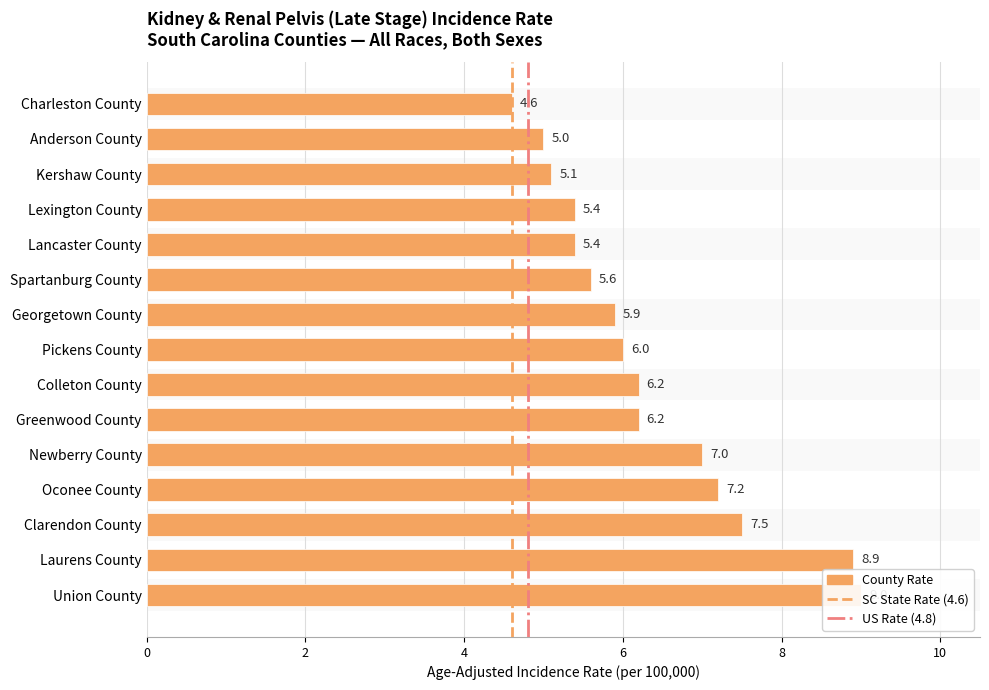

At which label is the value closest to 6?

Pickens County